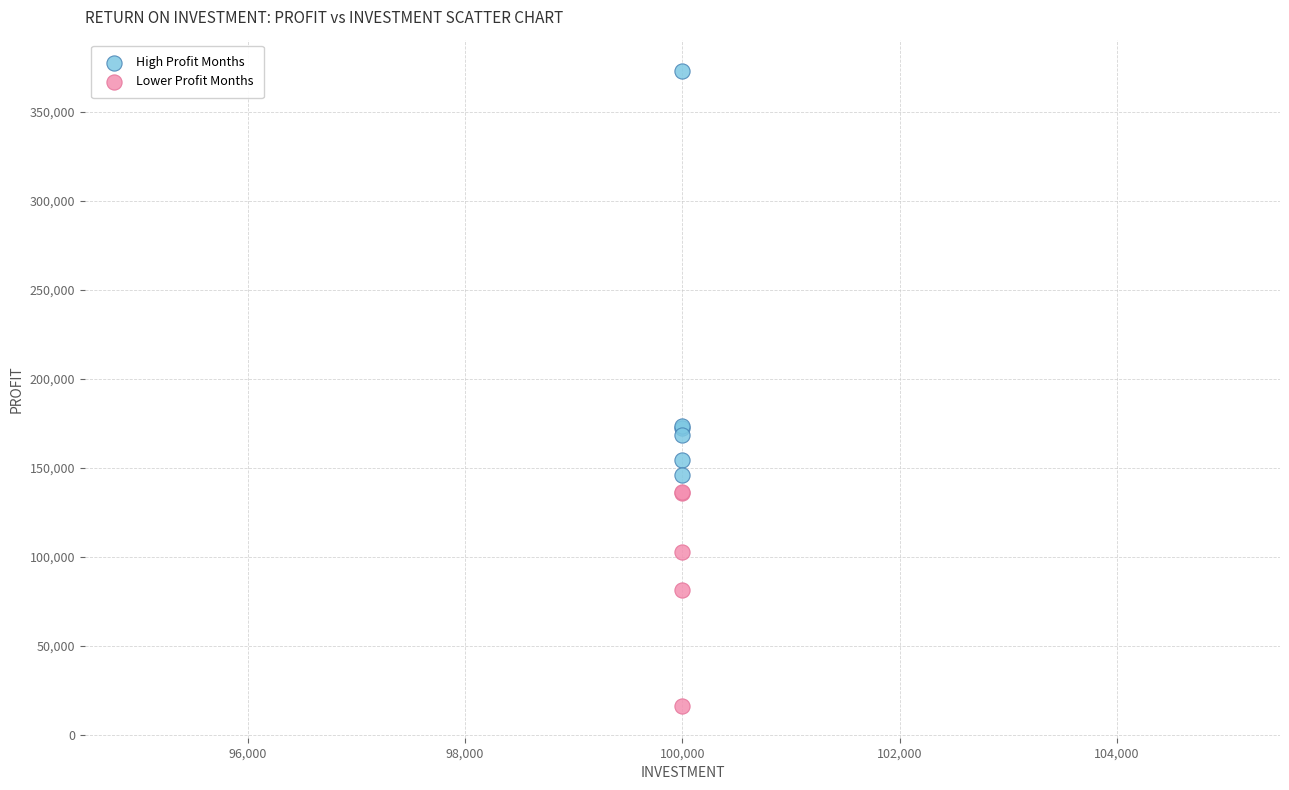

Which series reaches the minimum Y coordinate?

Lower Profit Months